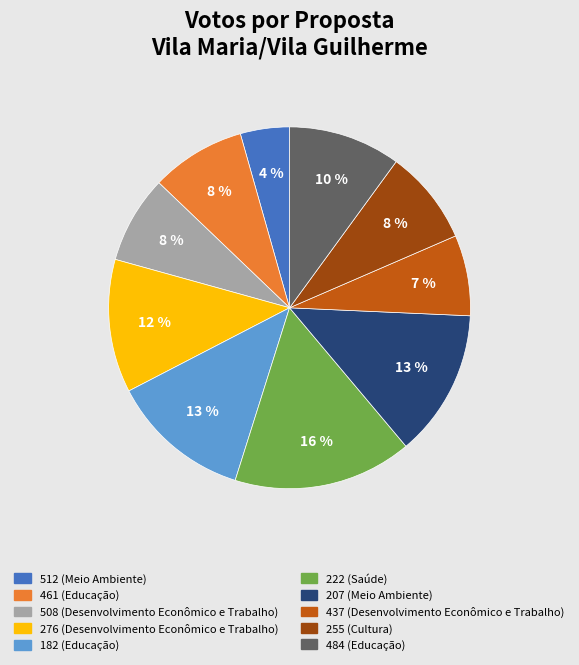

To the nearest percent, what is the average slice percentage?

10%